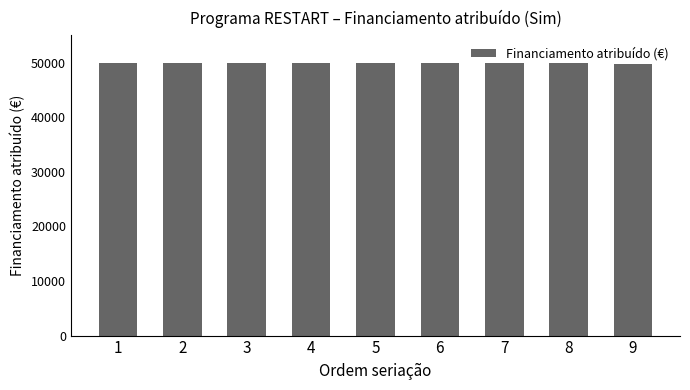

What is the ratio of the value at 8 to the value at 7?

1.0